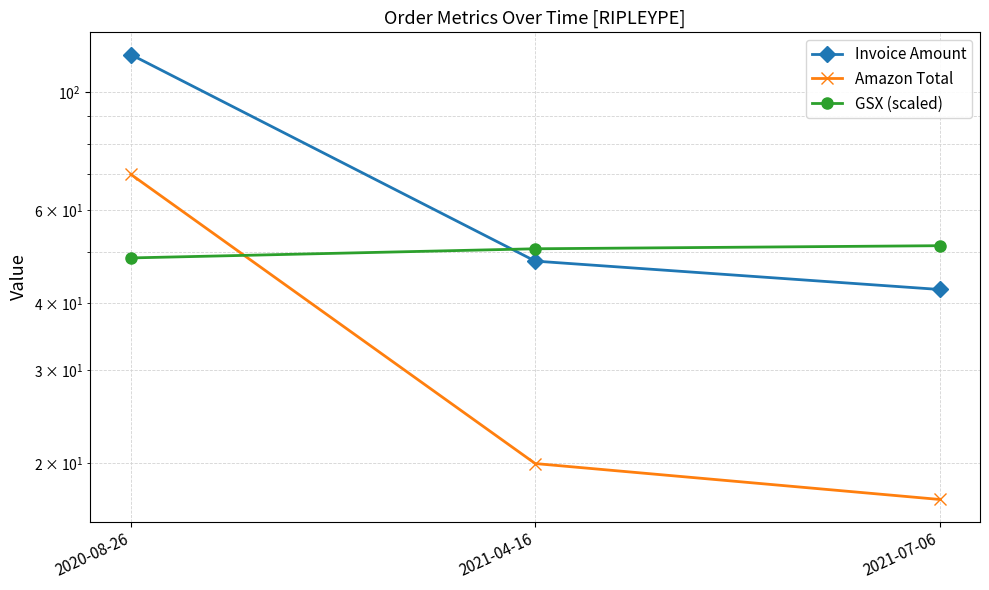

Rank the series at 2021-07-06 from highest to lowest value.

GSX (scaled), Invoice Amount, Amazon Total